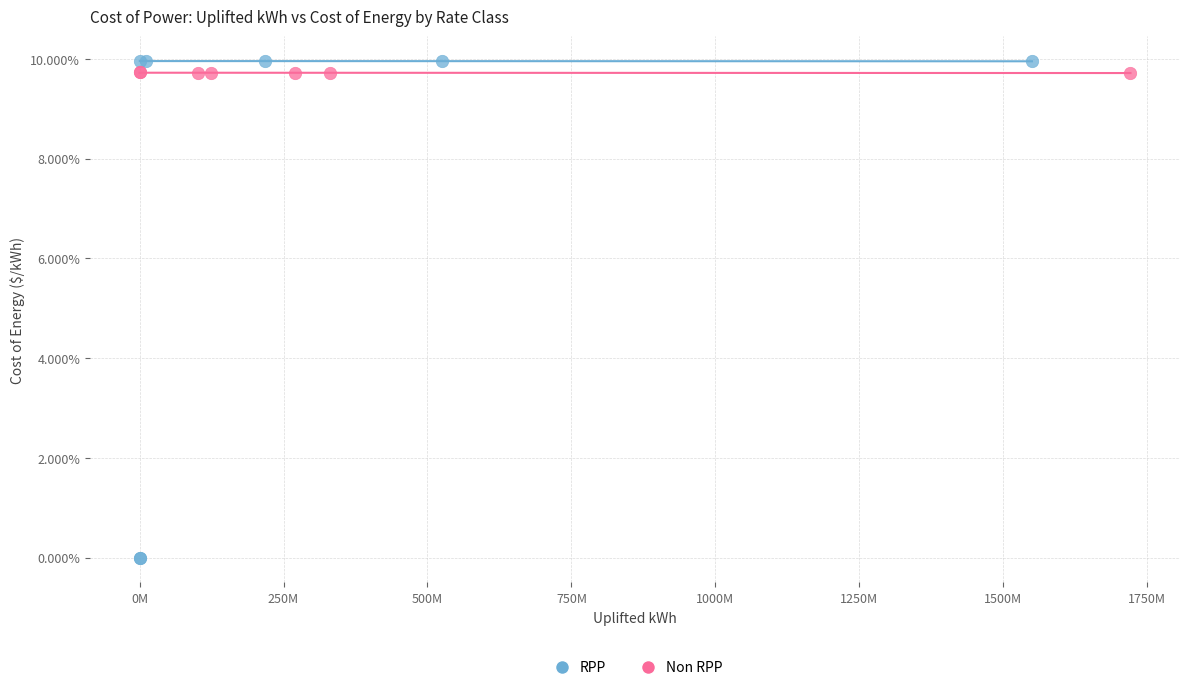

Which series has the largest Y range (max minus min)?

RPP